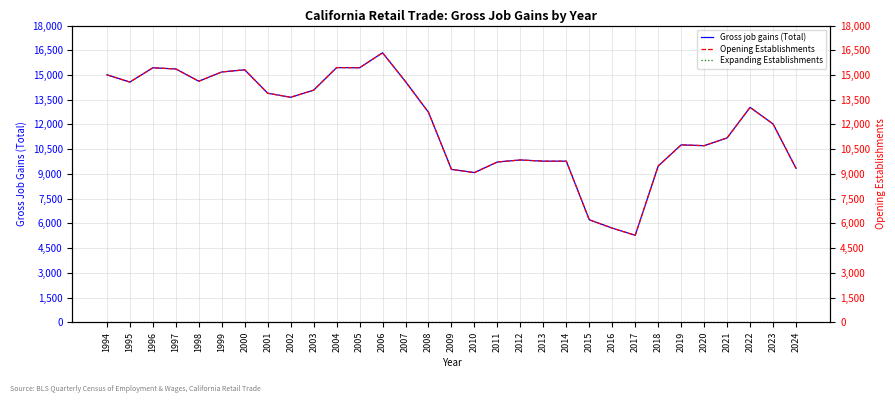

Where does the Opening Establishments series first go above 12735?

1994